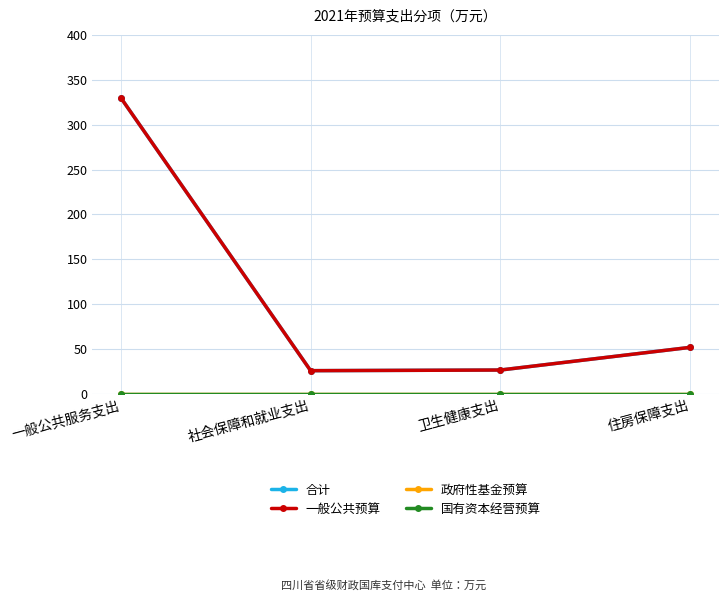

Where is the first local minimum for 合计?

社会保障和就业支出